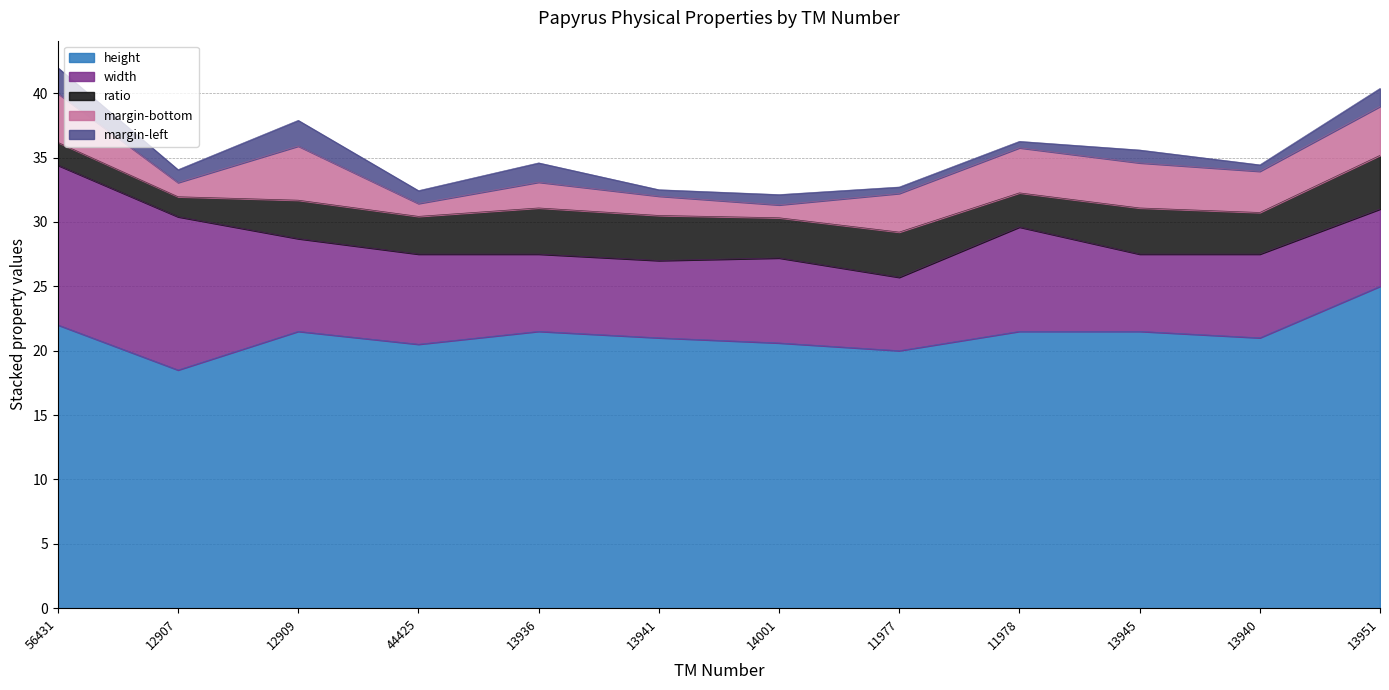

List the labels in order of margin-bottom value, largest first.

12909, 56431, 13951, 11978, 13945, 13940, 11977, 13936, 13941, 12907, 44425, 14001